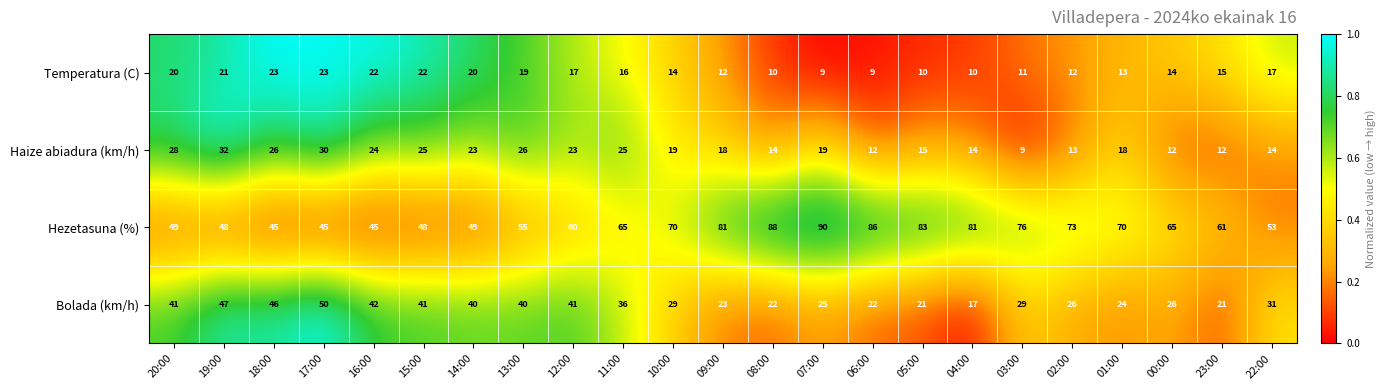

How many distinct data groups are displayed?

4